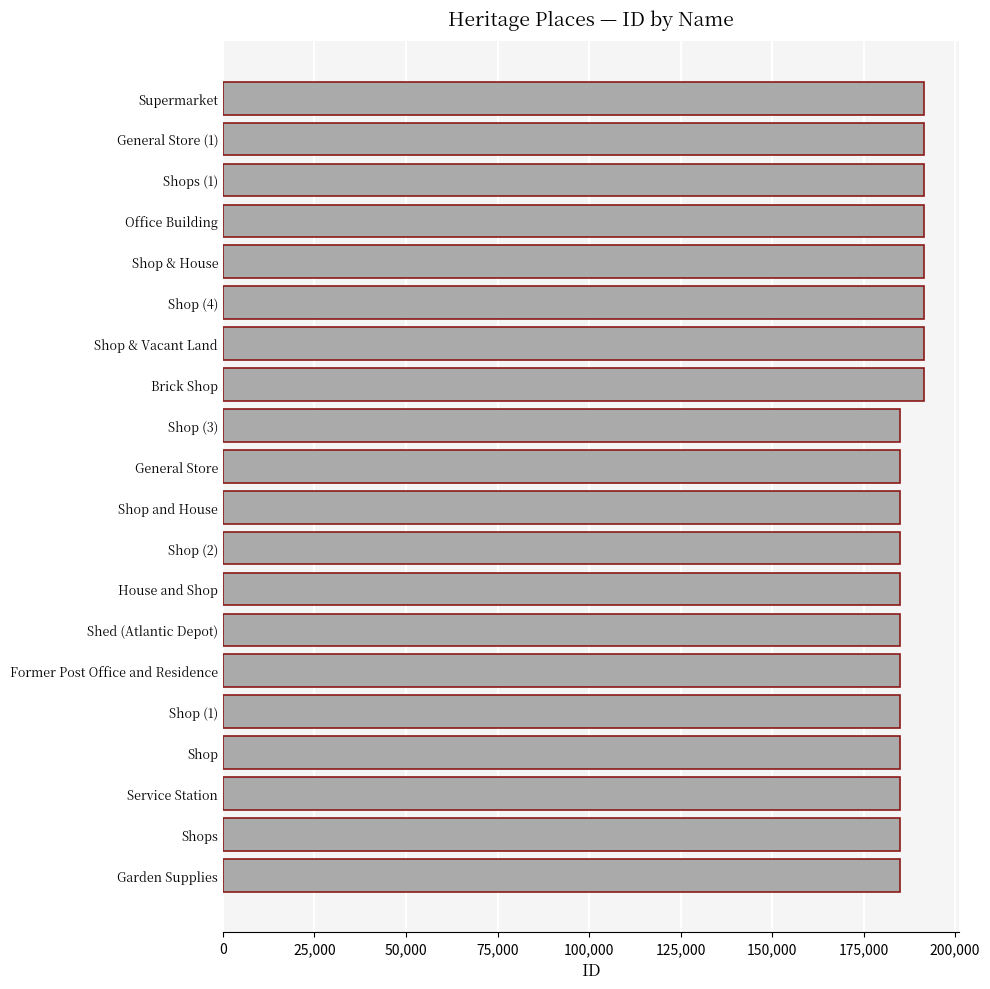

What is the sum of the values at Shop (3) and Office Building?

376529